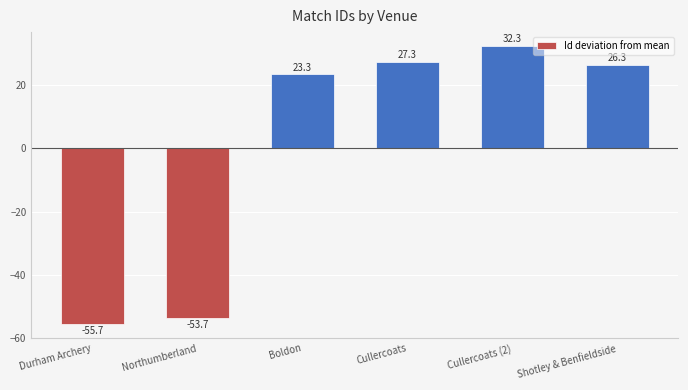

What is the smallest value displayed?

-55.7